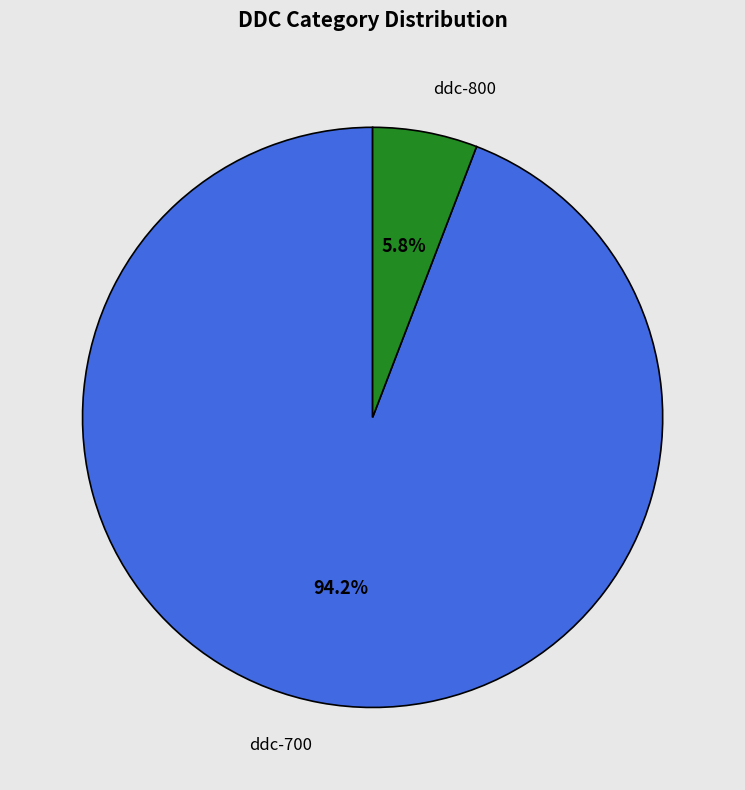

Rank the categories by value from lowest to highest.

ddc-800, ddc-700